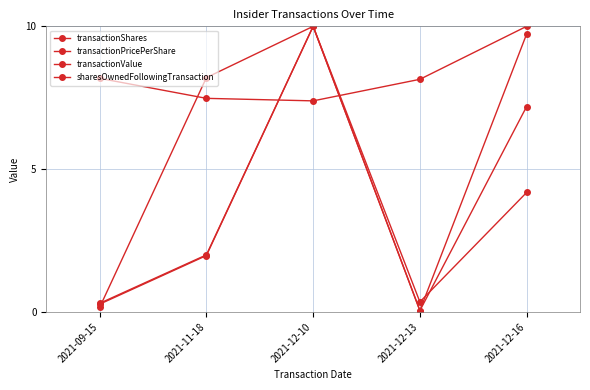

Where is the first local maximum for sharesOwnedFollowingTransaction?

2021-12-10